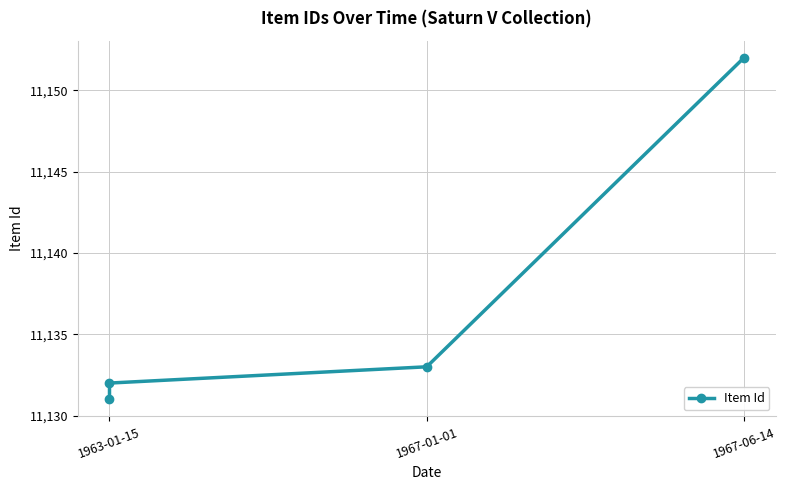

Does the chart have visible grid lines?

Yes